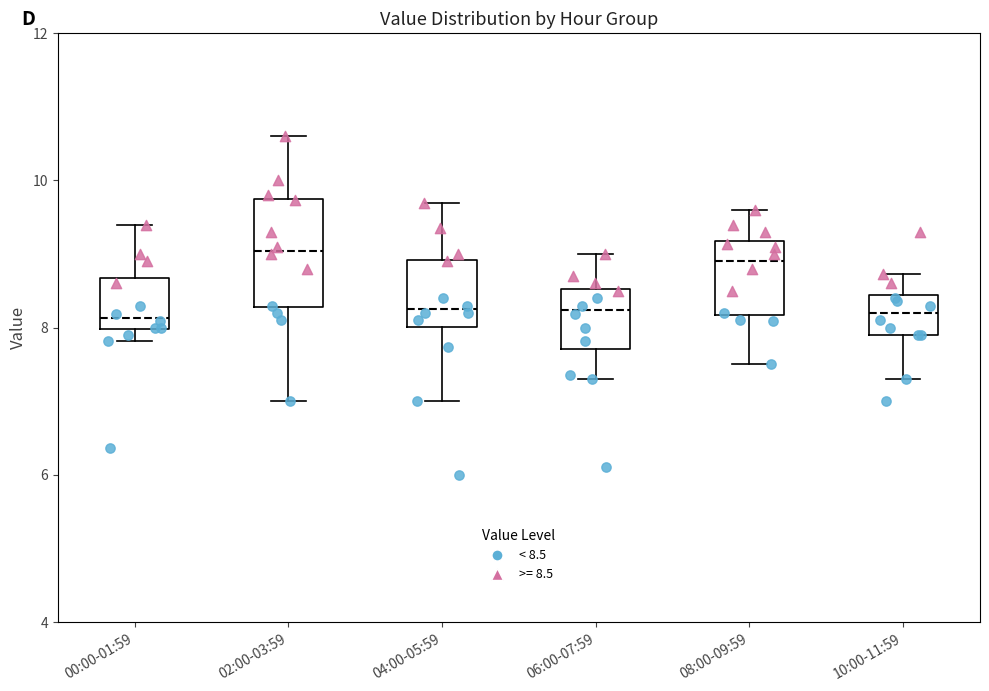

Reading left to right, transcribe this box plot: for each box, give where its median line is, the range the box spans, and where its two whiskers end, as read against the y-axis. The values are not printed on the chart, so give them approximately, as read against the axis.

00:00-01:59: median 8.2, box 8.0 to 8.6, whiskers 7.8 to 9.4
02:00-03:59: median 9.0, box 8.2 to 9.8, whiskers 7.0 to 10.6
04:00-05:59: median 8.2, box 8.0 to 9.0, whiskers 7.0 to 9.8
06:00-07:59: median 8.2, box 7.8 to 8.6, whiskers 7.4 to 9.0
08:00-09:59: median 9.0, box 8.2 to 9.2, whiskers 7.6 to 9.6
10:00-11:59: median 8.2, box 8.0 to 8.4, whiskers 7.4 to 8.8